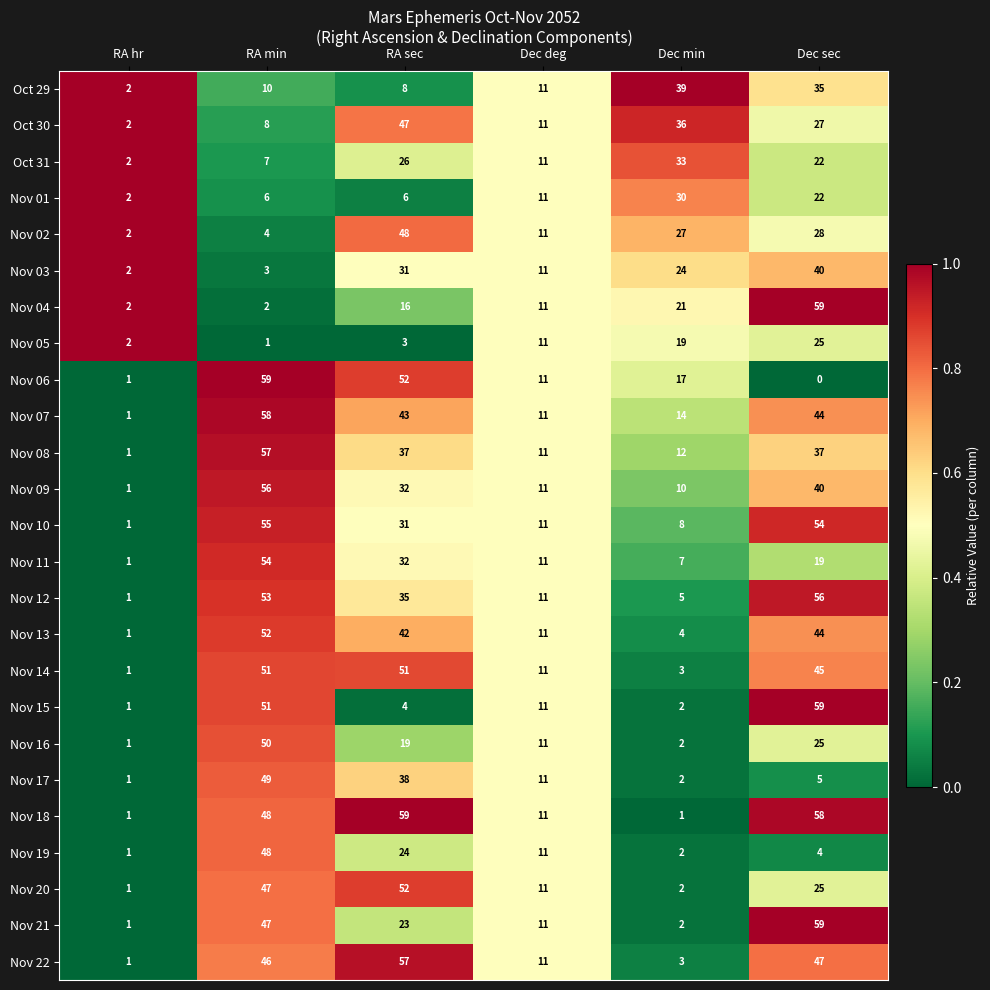

How many categories are shown in the chart?

6